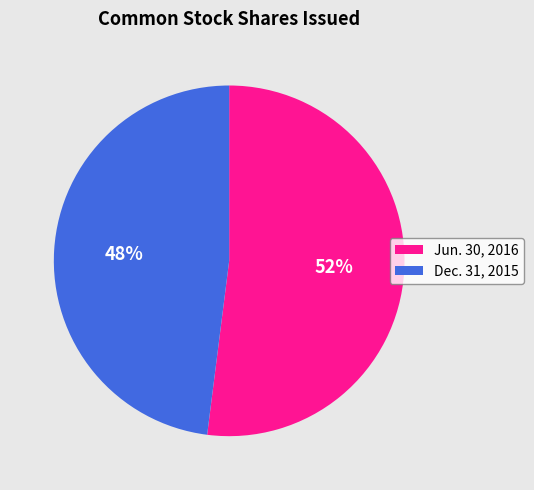

To the nearest percent, what is the average slice percentage?

50%